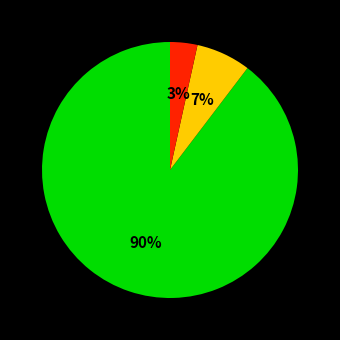

Is there any slice that represents more than half of the pie?

Yes